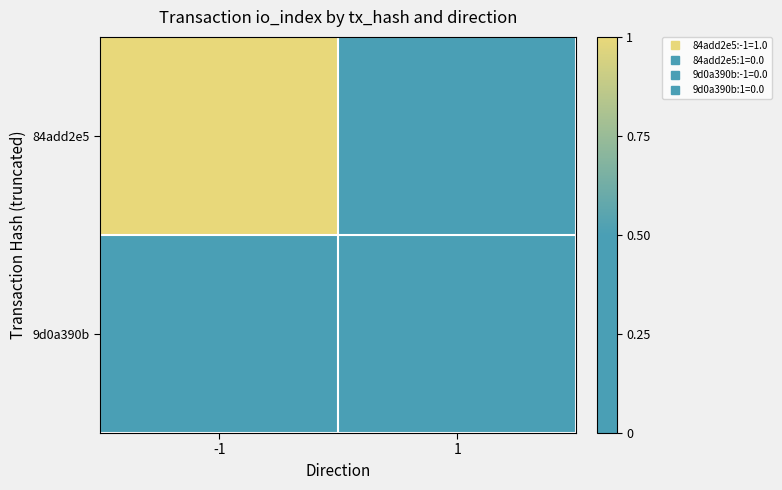

Which series has the largest range (max minus min)?

84add2e5